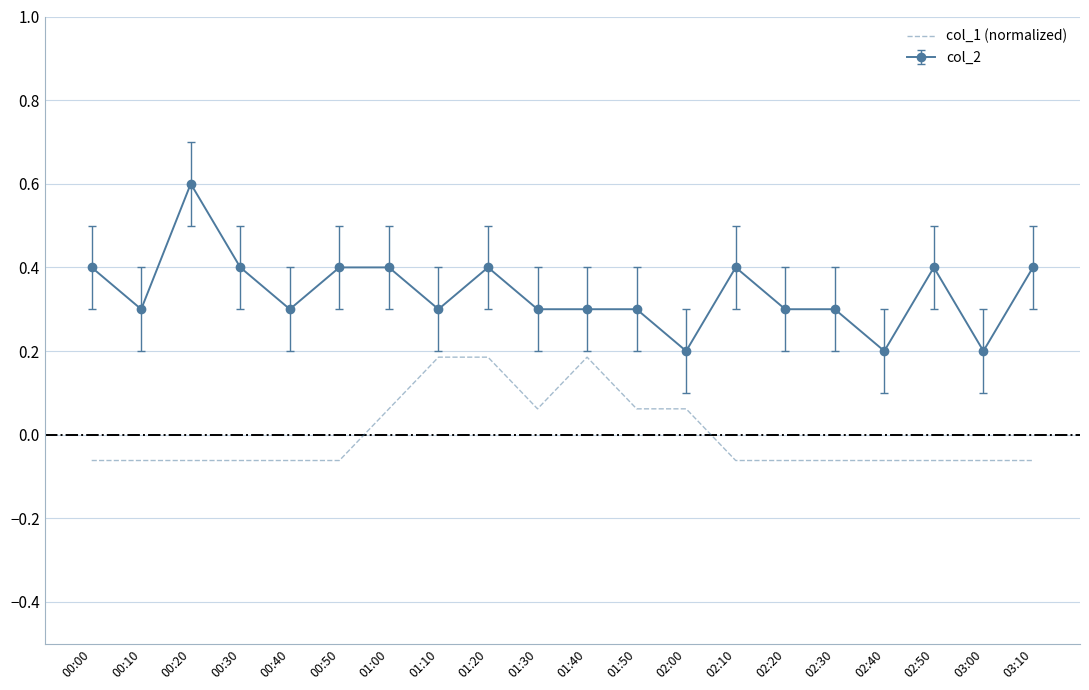

The value of col_2 at 01:10 is 0.1. True or false?

False